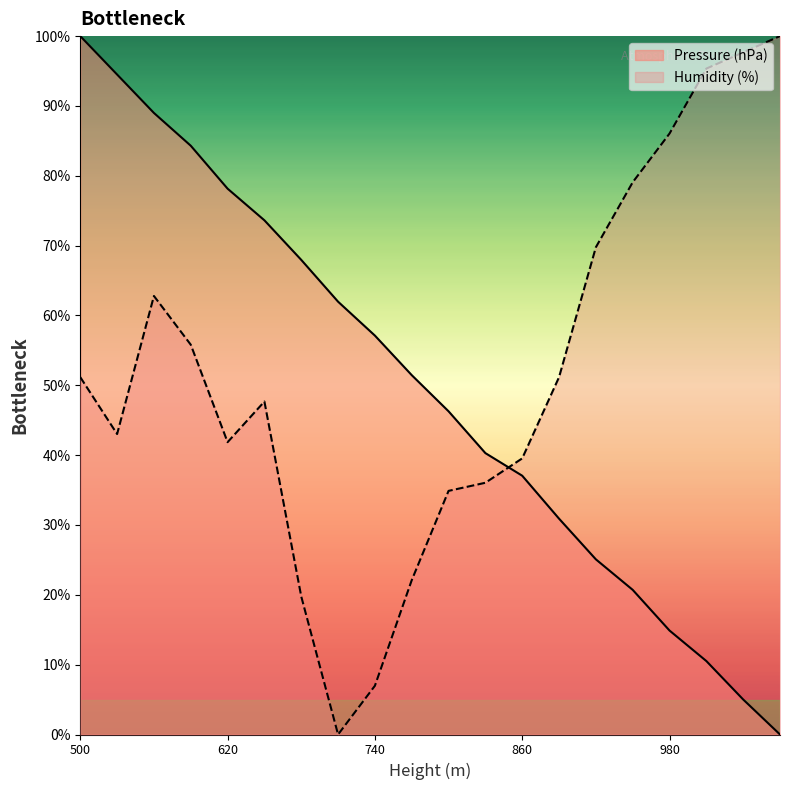

At how many categories does at least one series exceed 67?

13